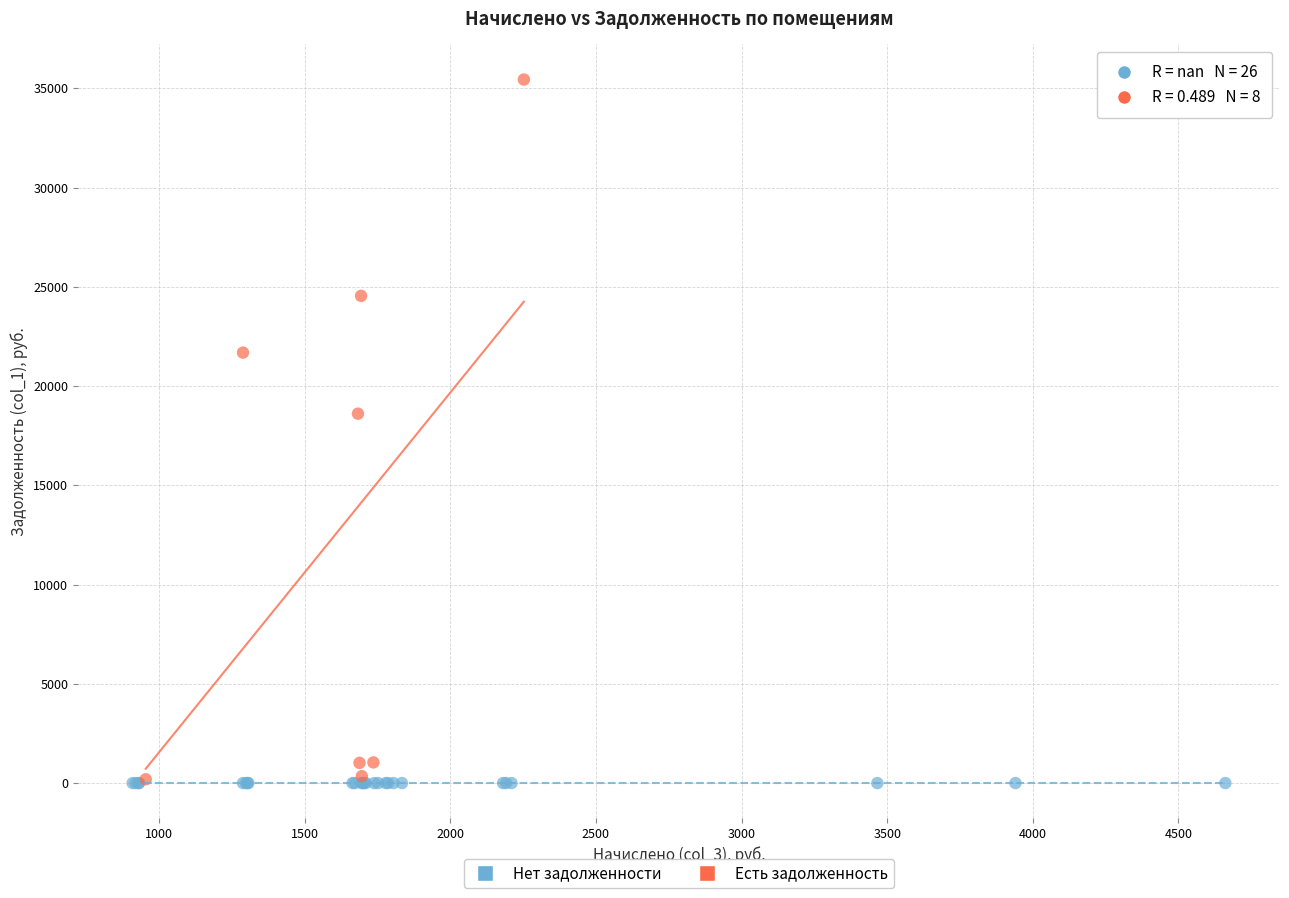

Which series contains the highest Y value?

Есть задолженность